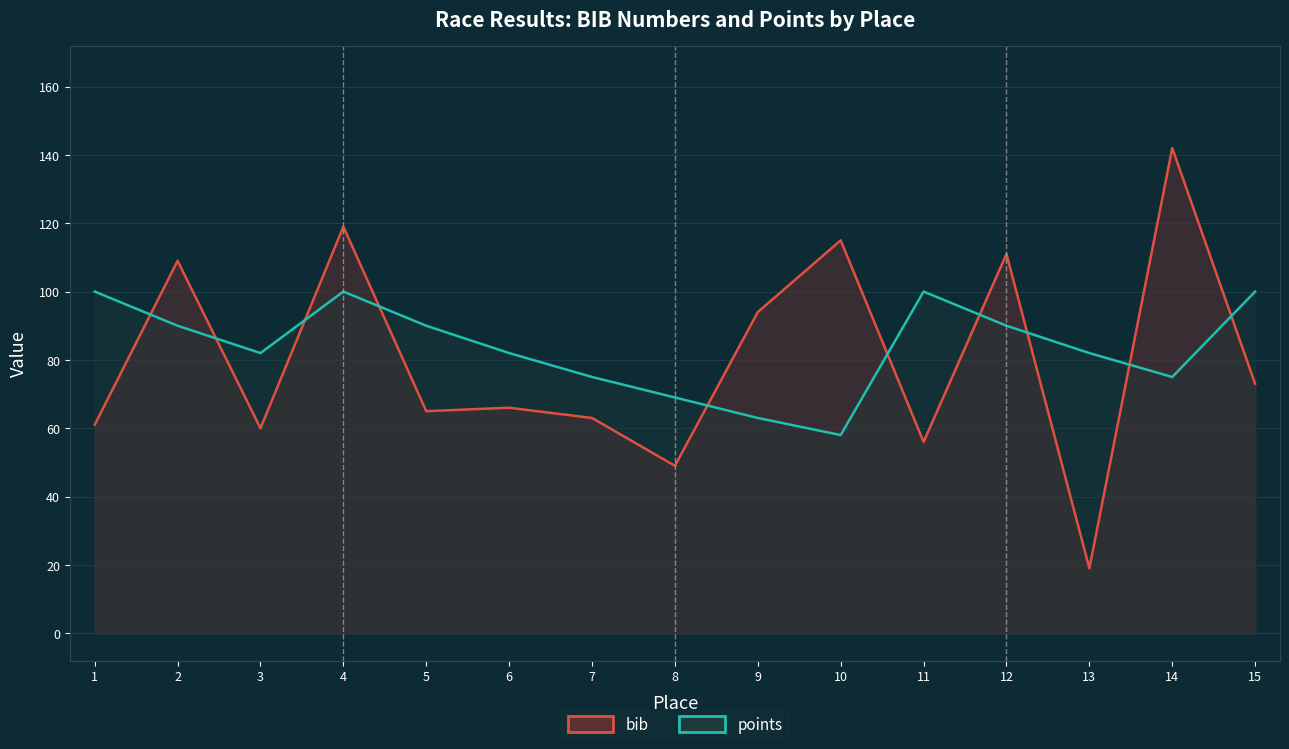

Is the value of bib at 11 greater than the value of points at 15?

No